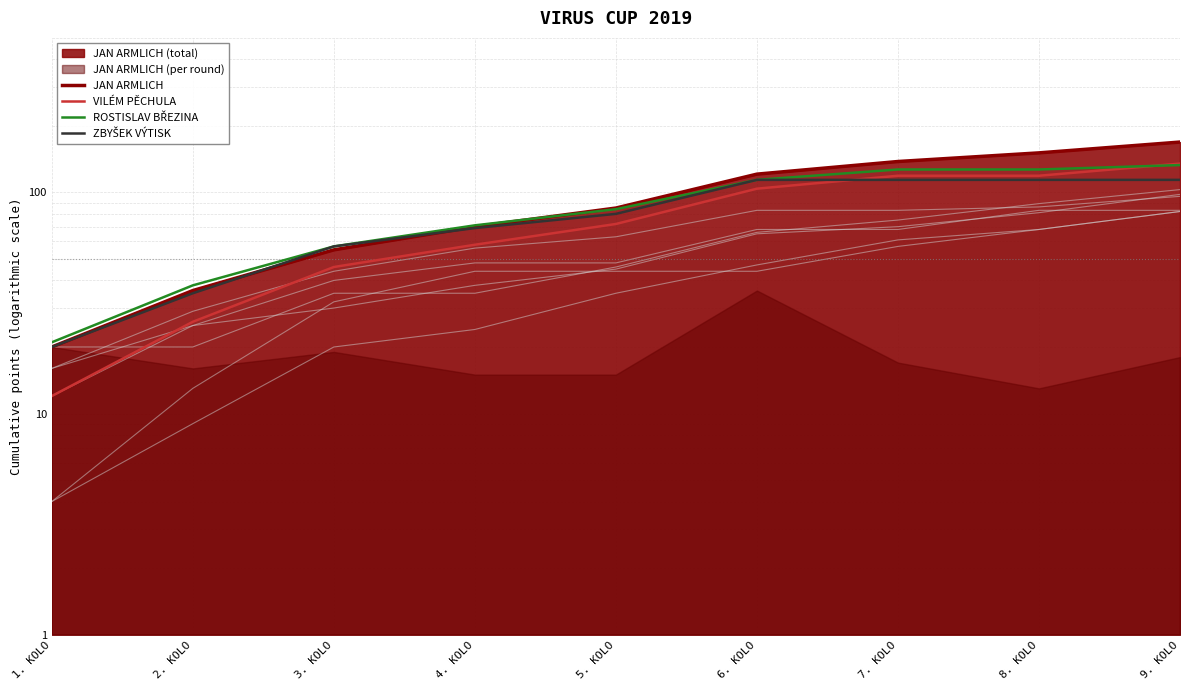

What is the maximum value shown in the chart?

169